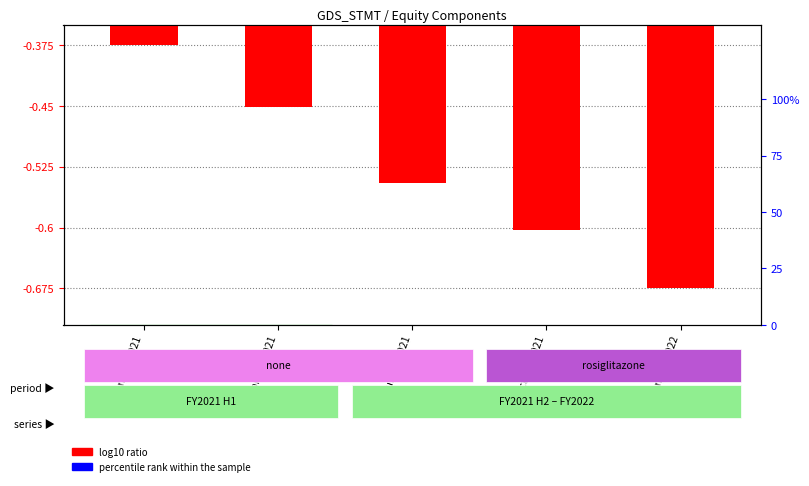

At Jan. 02, 2022, list the series in order from smallest to largest.

log10 ratio, percentile rank within the sample